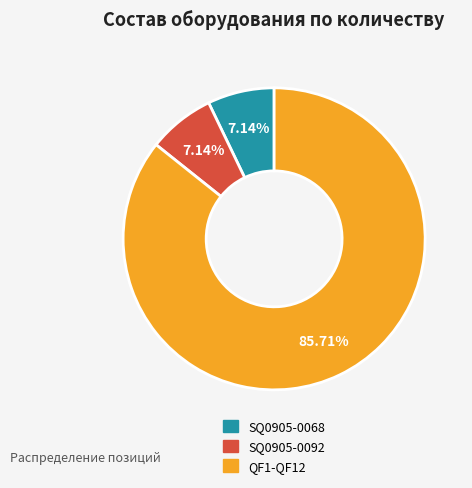

Which category accounts for the majority?

QF1-QF12